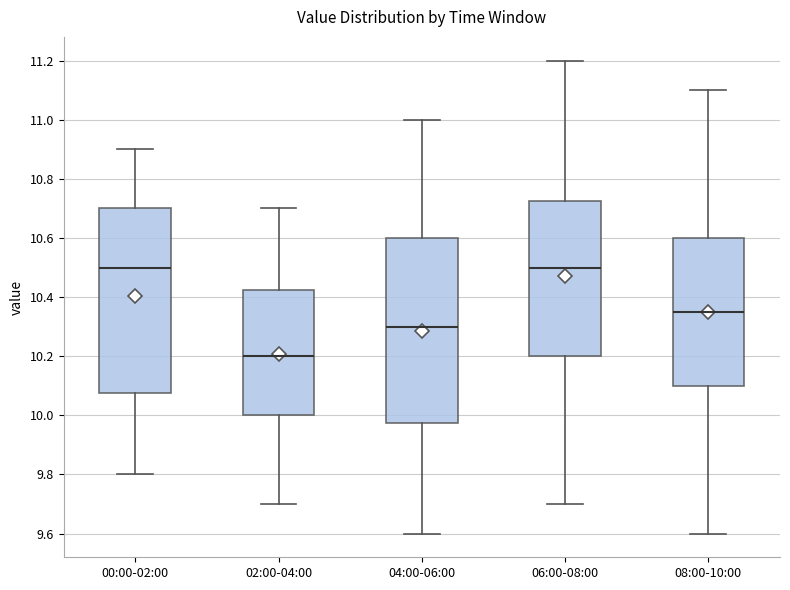

Where is the upper edge of the box for 06:00-08:00 on the y-axis? The values are not printed on the chart, so give them approximately, as read against the axis.

10.72